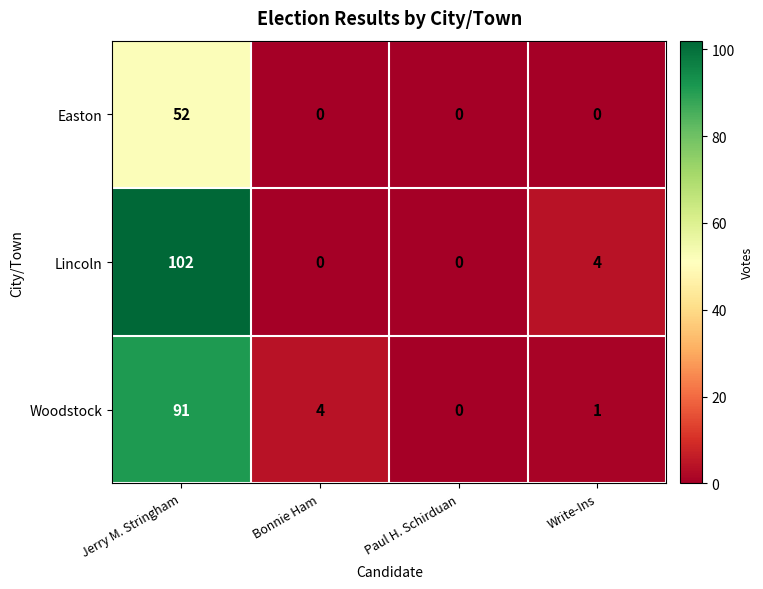

What is the sum of the Lincoln values at Write-Ins and Paul H. Schirduan?

4